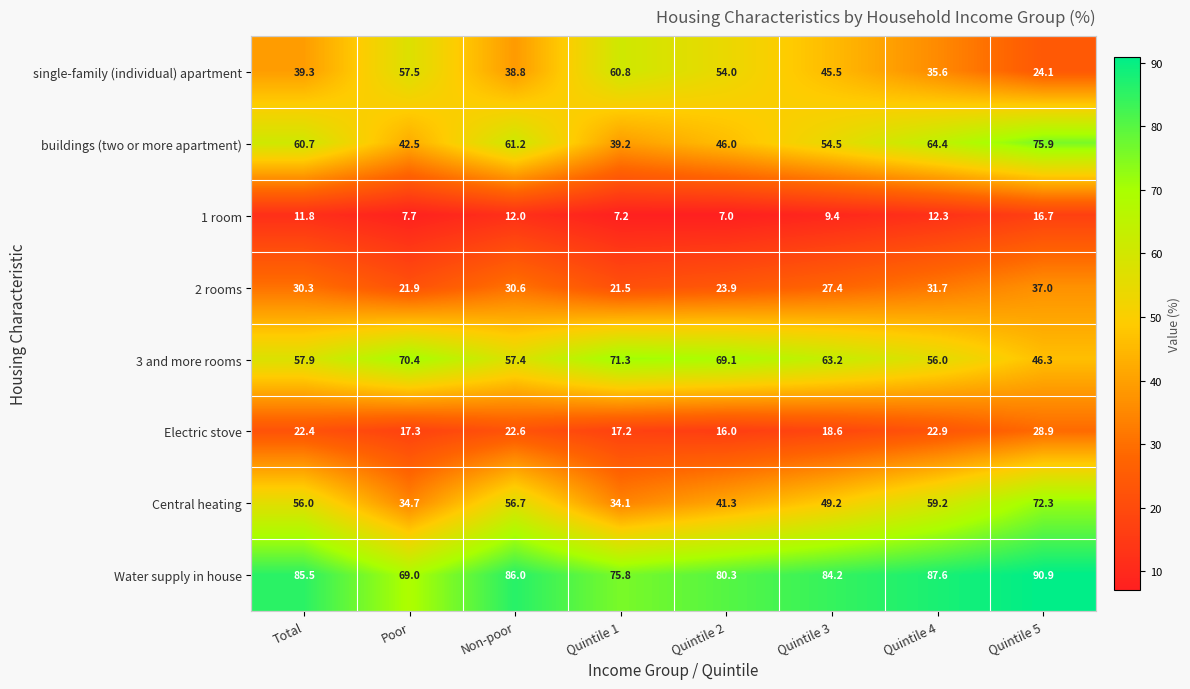

What is the difference between the highest and lowest values at Quintile 1?

68.6